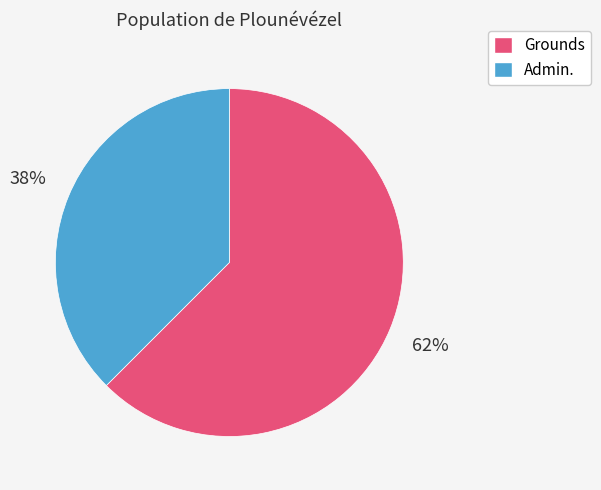

True or false: Grounds accounts for 71% of the total.

False